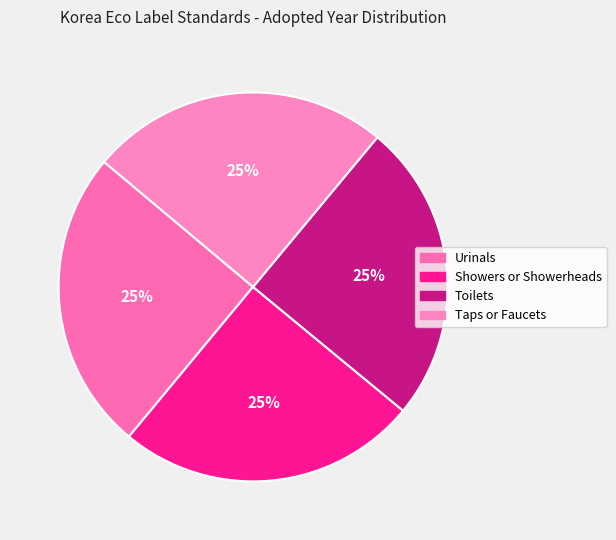

How many slices are in this pie chart?

4